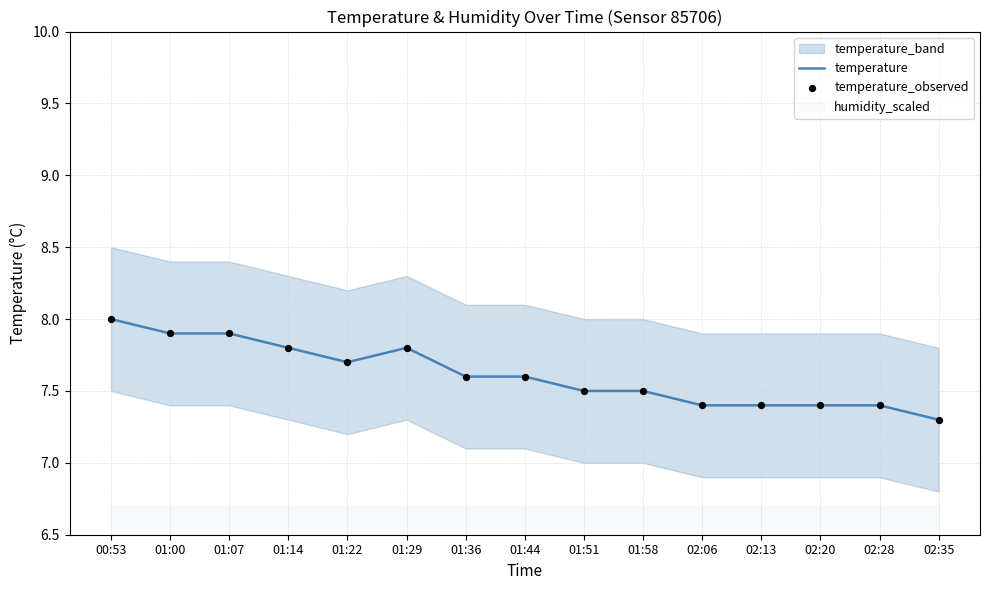

At how many categories does at least one series exceed 7?

15